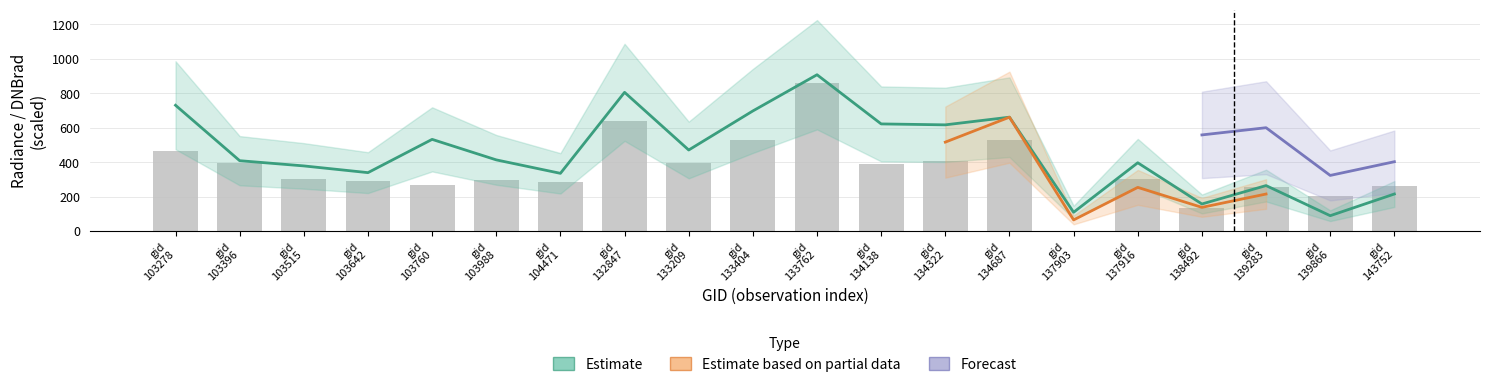

Reading left to right, list all the values displayed in this chart.

dnbrad: 730.3	408.3	377.9	338.9	532.1	413.0	334.8	805.3	470.4	697.2	907.5	621.8	616.5	661.0	108.7	396.2	156.8	263.7	88.8	214.8
rade9_aggzone_norm: 465.4	394.7	302.4	288.1	268.1	296.3	281.9	640.2	396.1	527.1	858.4	391.4	407.5	528.8	0.0	301.9	131.0	252.7	203.4	258.6